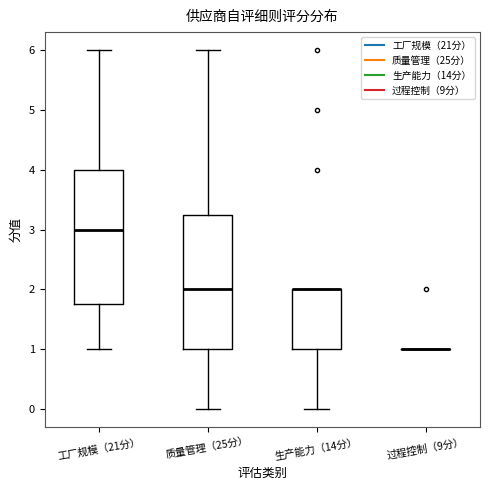

Reading left to right, transcribe this box plot: for each box, give where its median line is, the range the box spans, and where its two whiskers end, as read against the y-axis. The values are not printed on the chart, so give them approximately, as read against the axis.

工厂规模（21分）: median 3.0, box 1.8 to 4.0, whiskers 1.0 to 6.0
质量管理（25分）: median 2.0, box 1.0 to 3.3, whiskers 0.0 to 6.0
生产能力（14分）: median 2.0 (drawn on the box's upper edge), box 1.0 to 2.0, whiskers 0.0 to 2.0
过程控制（9分）: box collapsed to a line at 1.0, whiskers 1.0 to 1.0